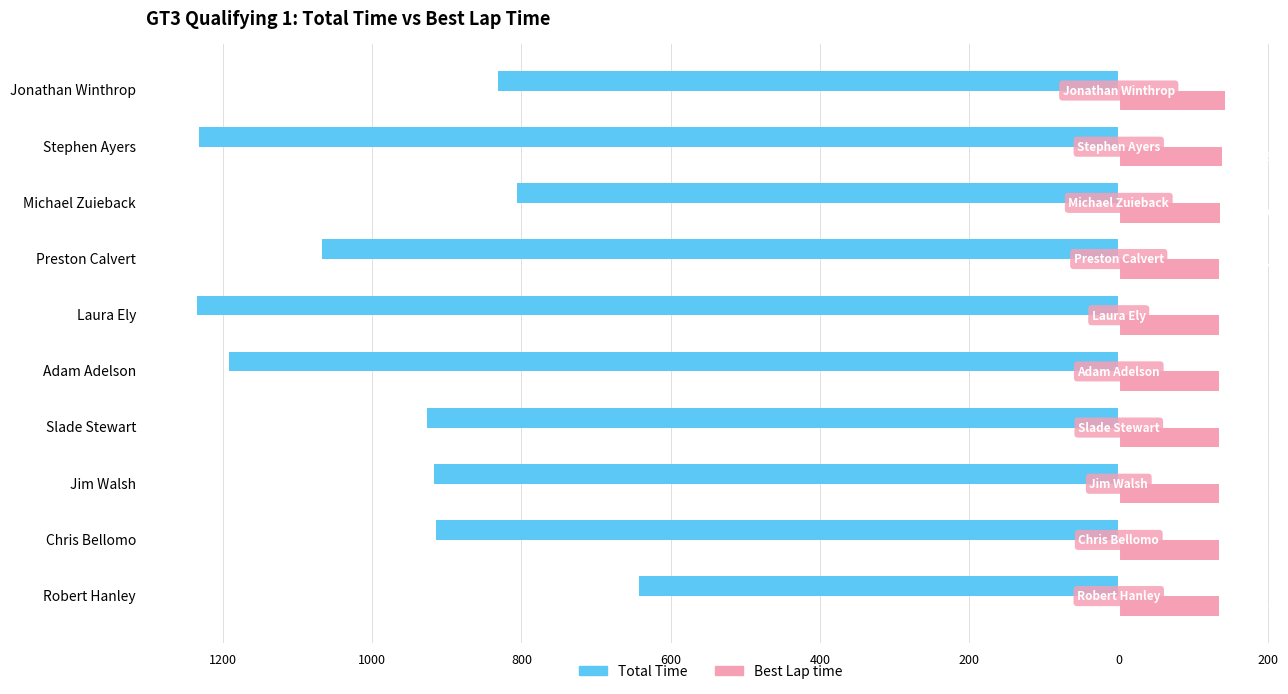

What are all the series names shown in the legend?

Total Time, Best Lap time